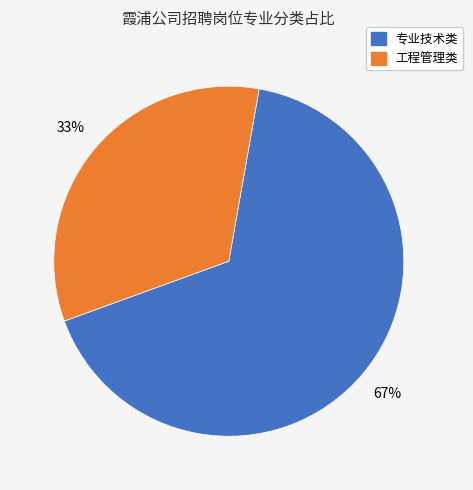

To the nearest percent, what portion does 工程管理类 represent?

33%